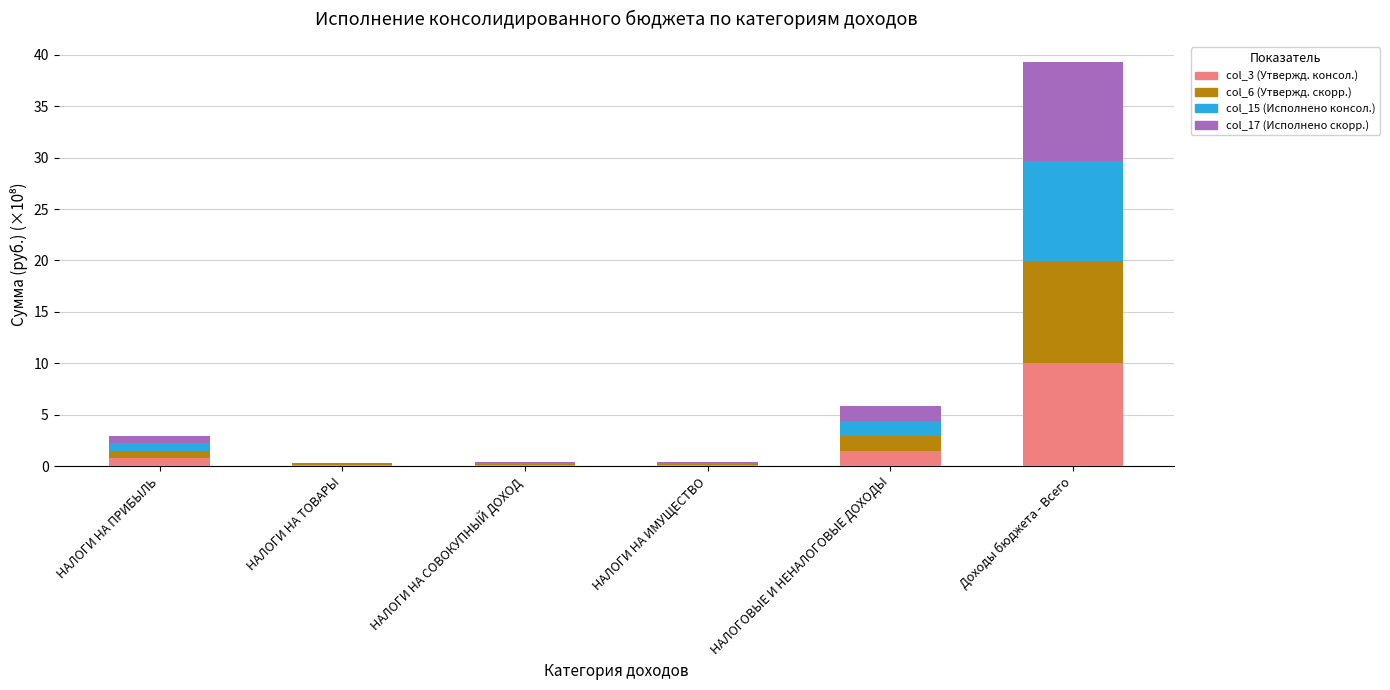

What is the maximum value for col_3 (Утвержд. консол.)?

10.0